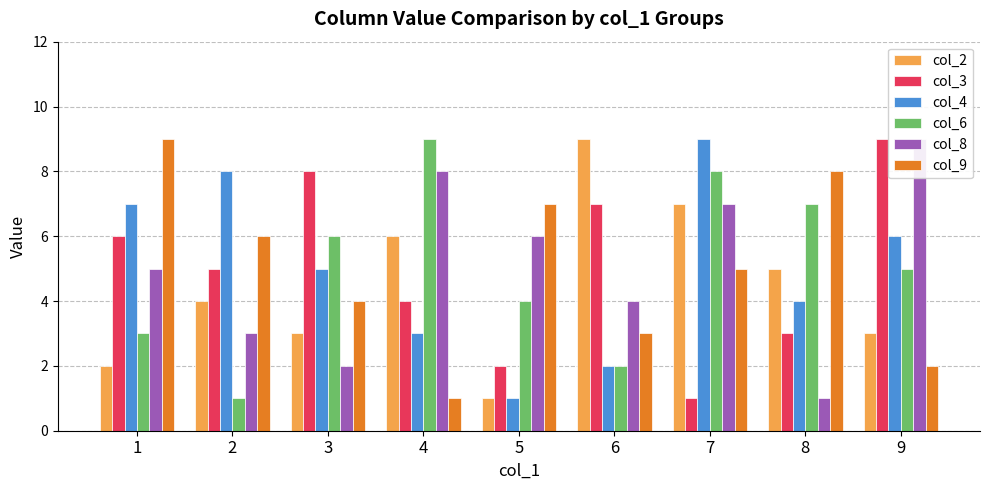

What is the greatest value displayed?

9